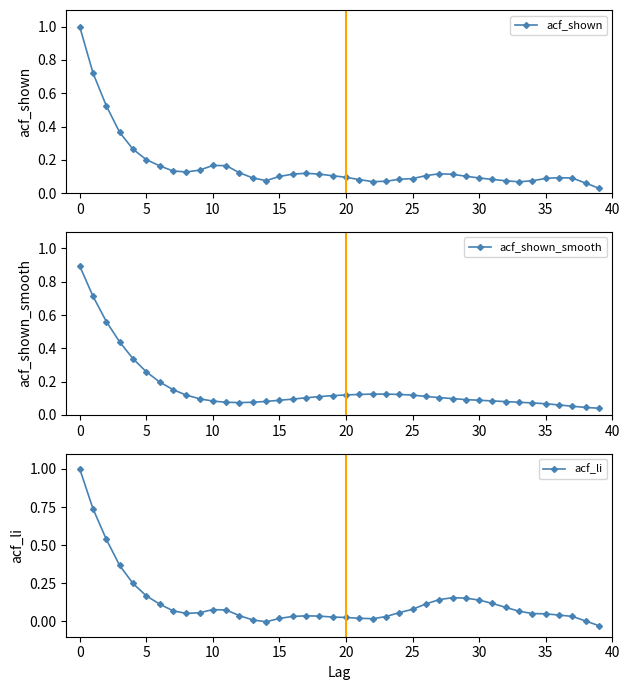

The acf_shown series shows 0.0 at 25. True or false?

False